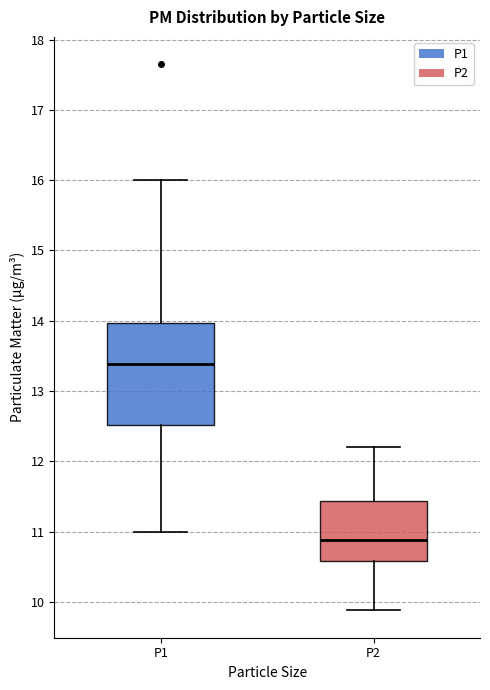

Where is the lower edge of the box for P2 on the y-axis? The values are not printed on the chart, so give them approximately, as read against the axis.

10.6